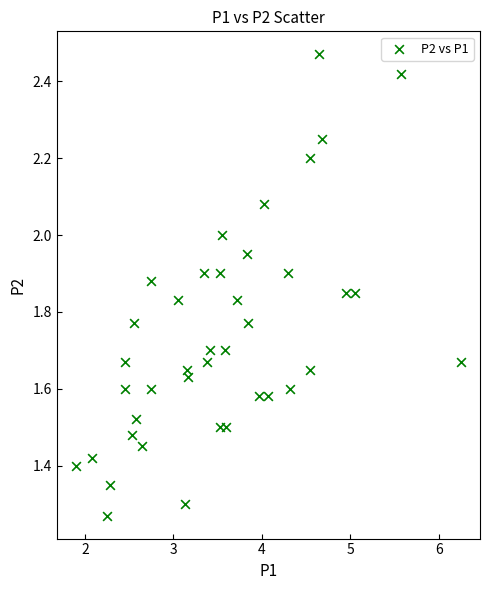

What is the range of X values (max minus min)?

4.3